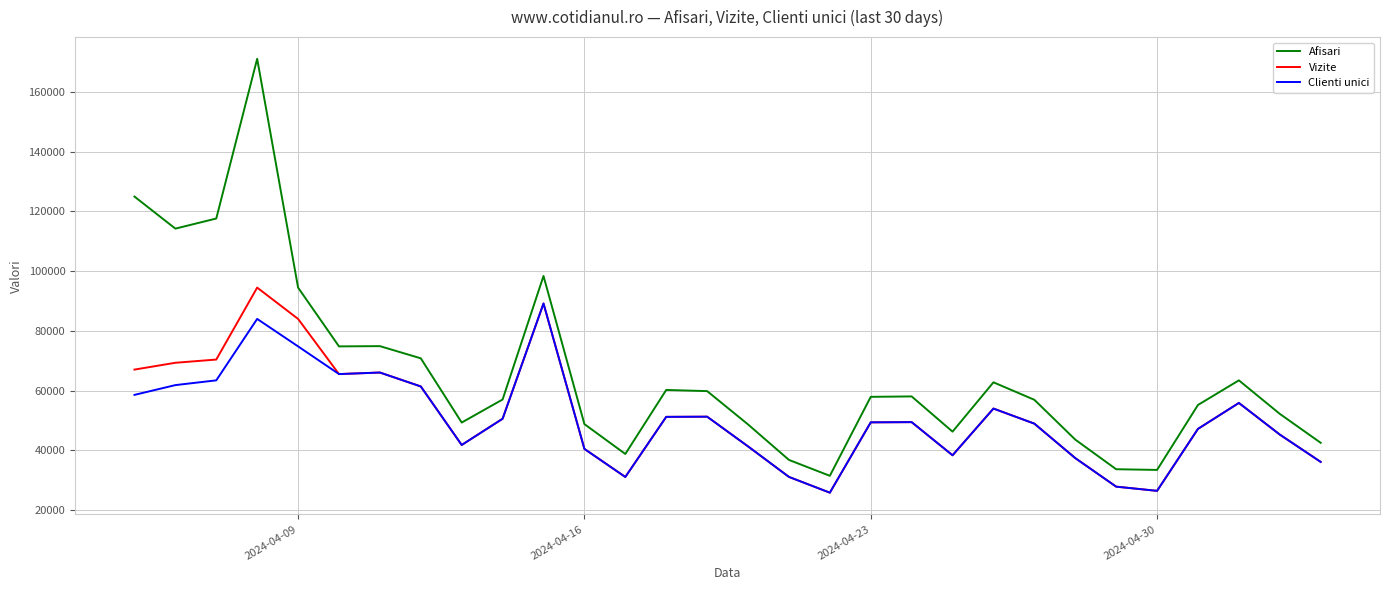

Which series has the largest total across all categories?

Afisari